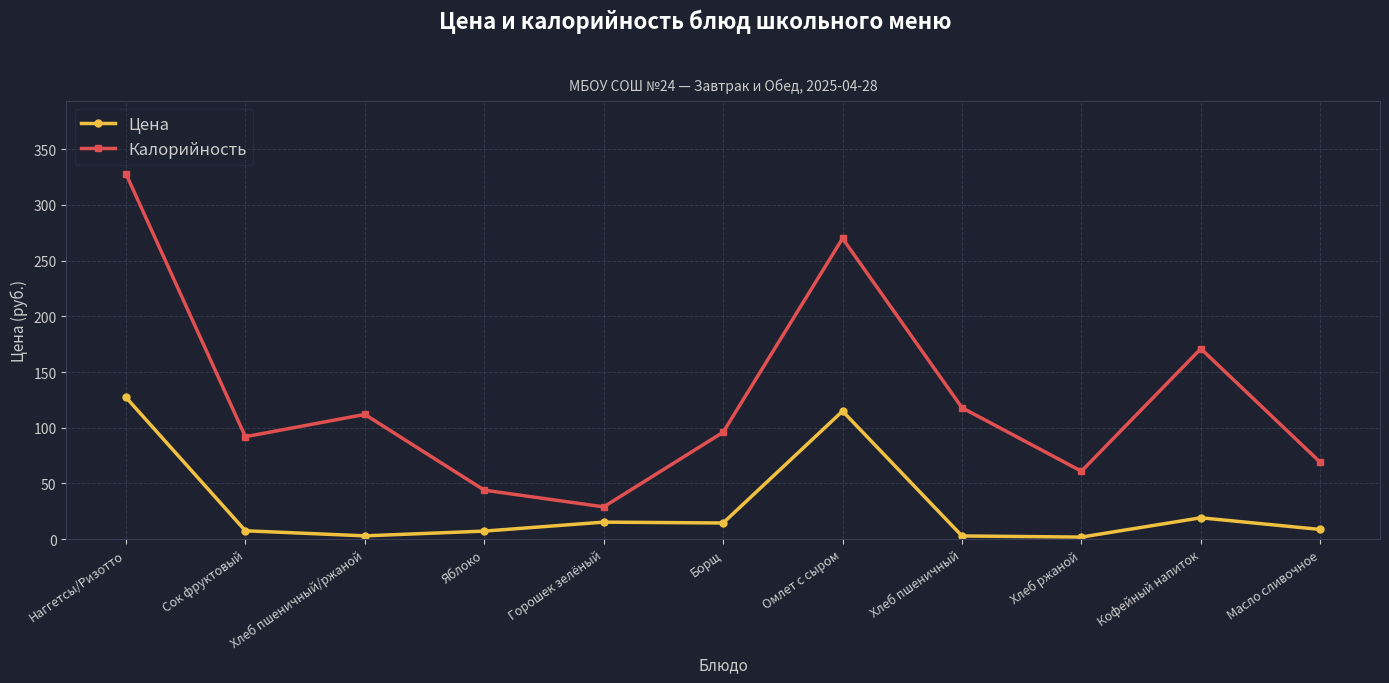

Which series has the widest spread of values?

Калорийность